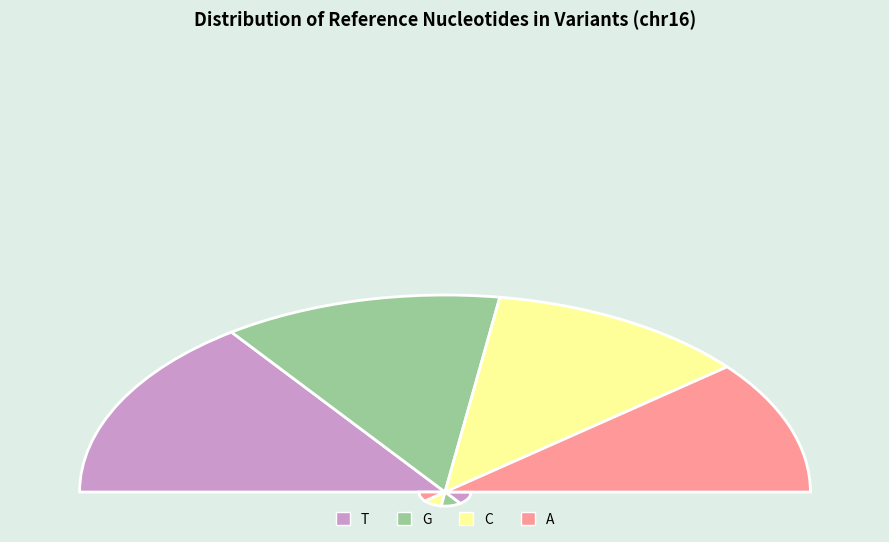

Is there any slice that represents more than half of the pie?

No